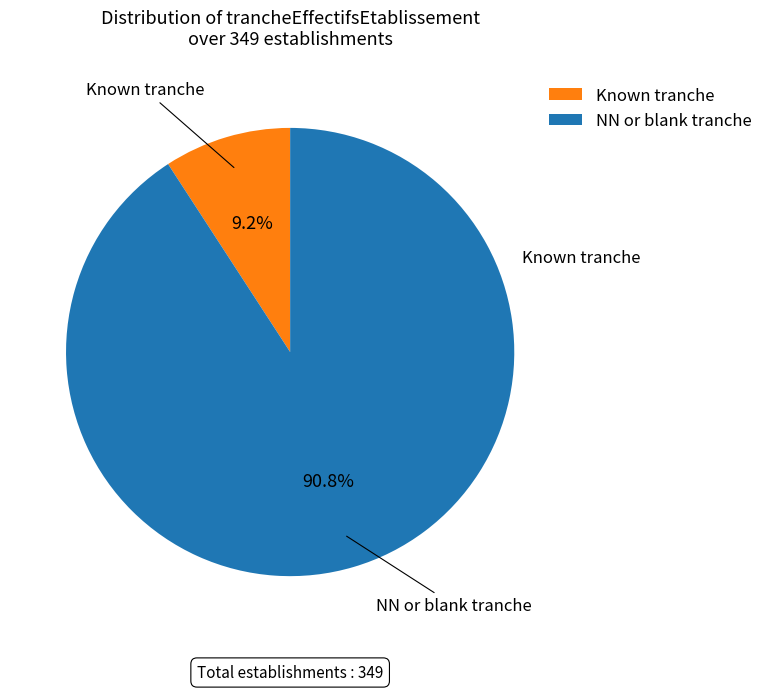

Which slice represents more than half of the pie?

NN or blank tranche